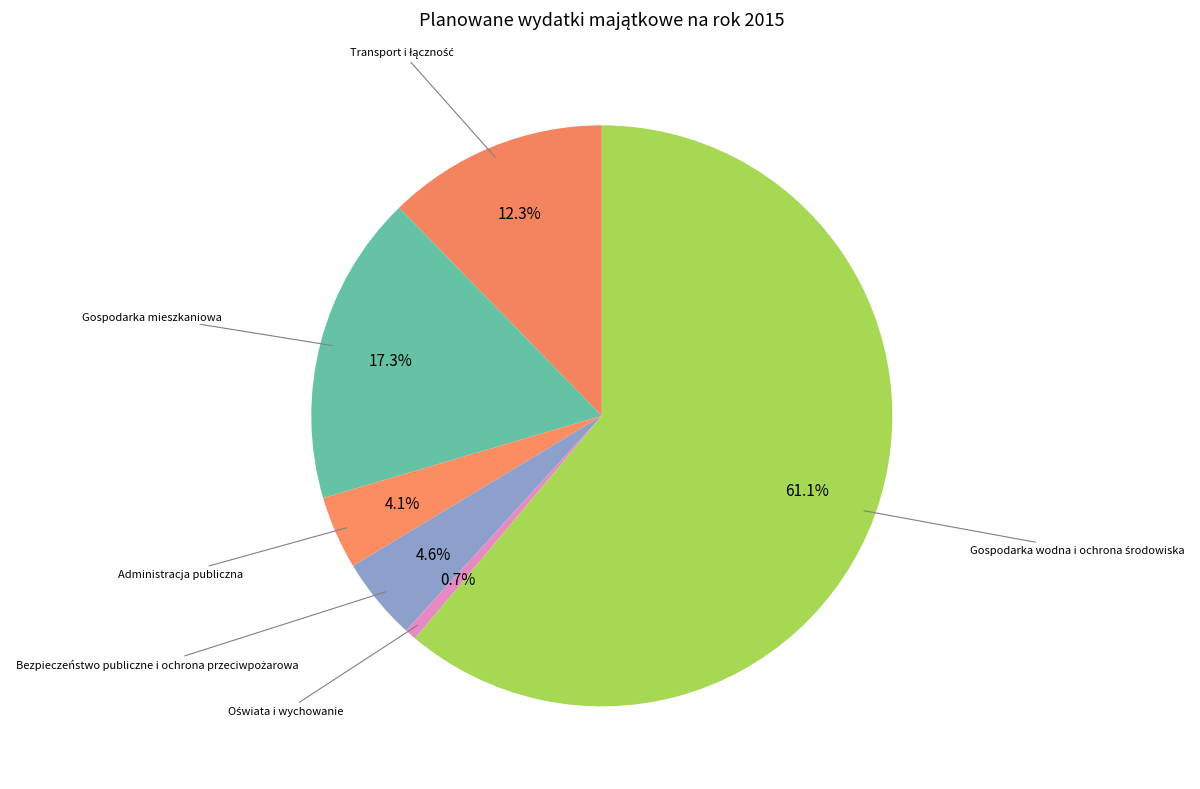

How many segments does this pie chart have?

6